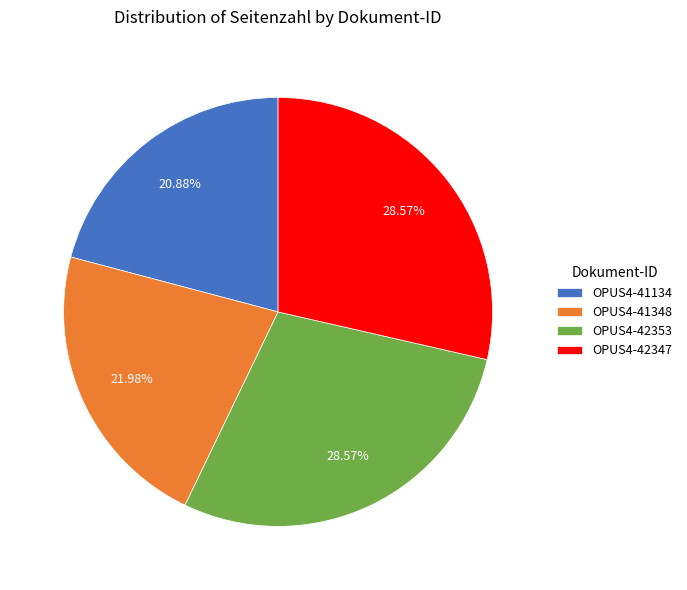

Is there any slice that represents more than half of the pie?

No